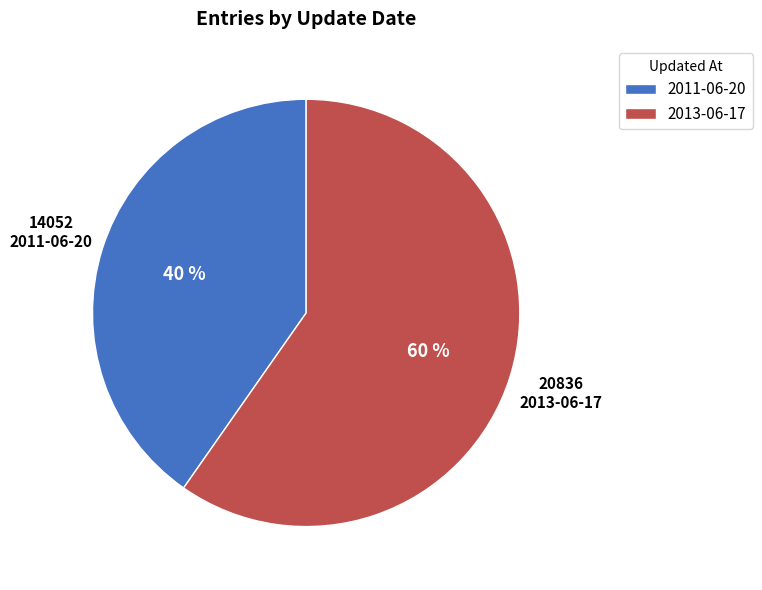

Is it true that 2013-06-17 is 60% of the pie?

True